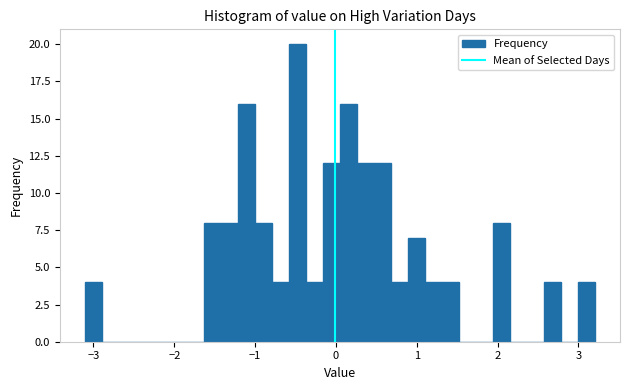

Read against the x-axis, roughly where is the centre of the tallest bar?

-0.5